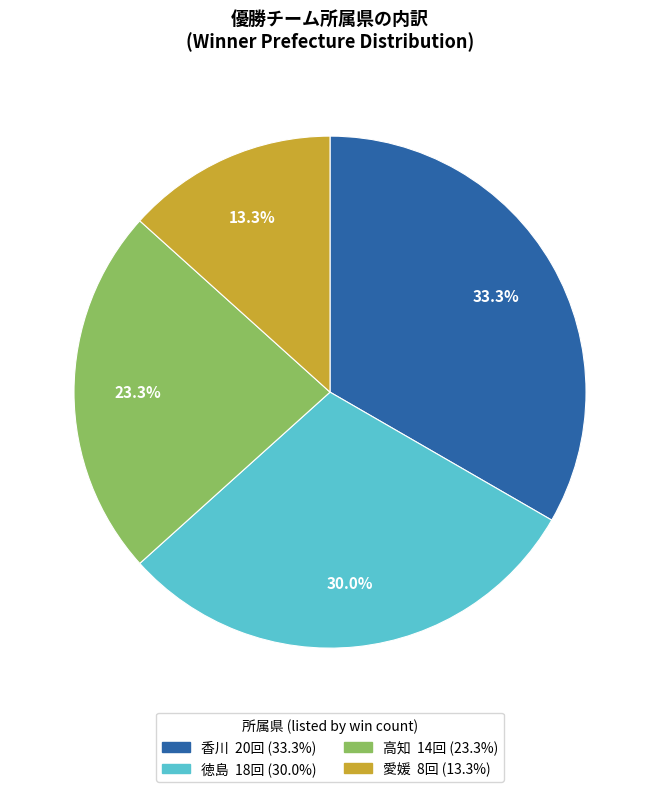

Does any single category account for the majority?

No